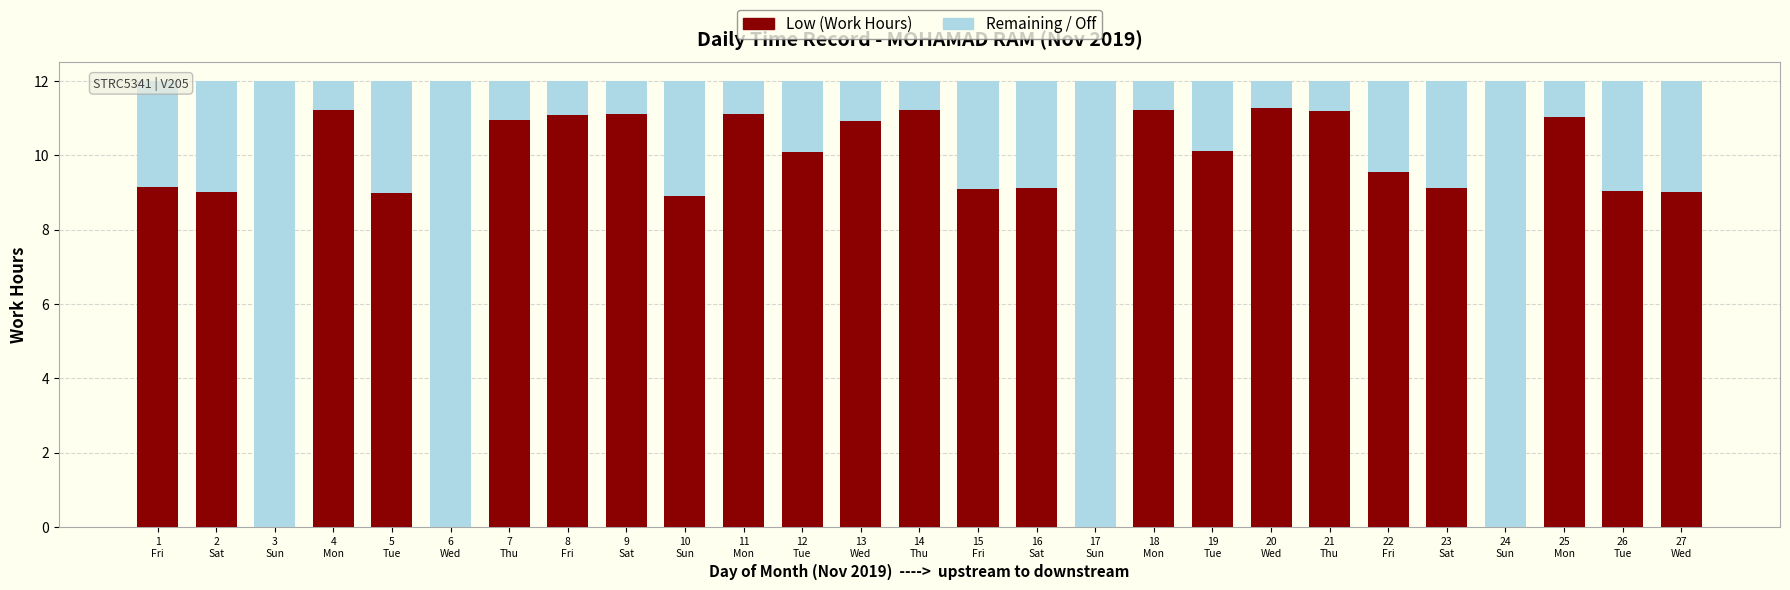

What is the sum of all Low (Work Hours) values?

233.5